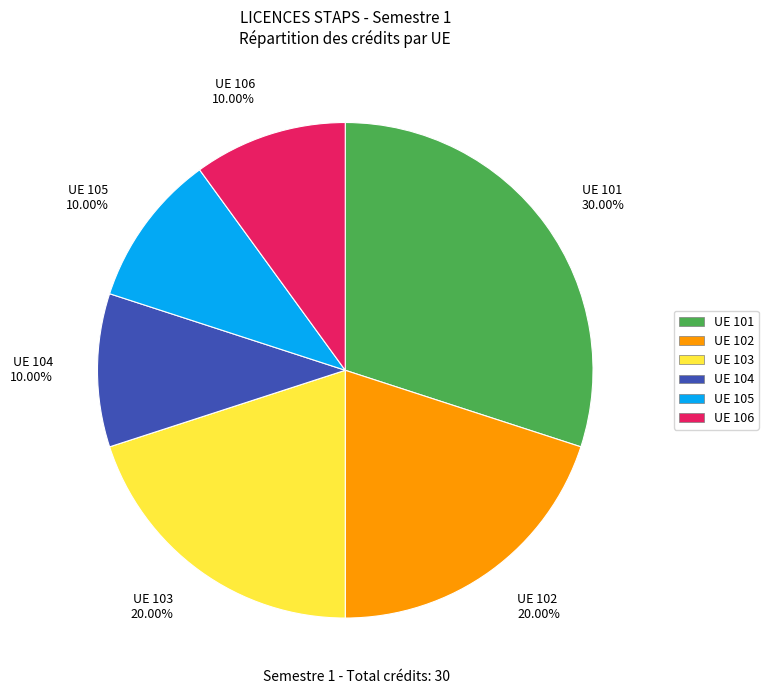

Is it true that UE 102 is 6% of the pie?

False